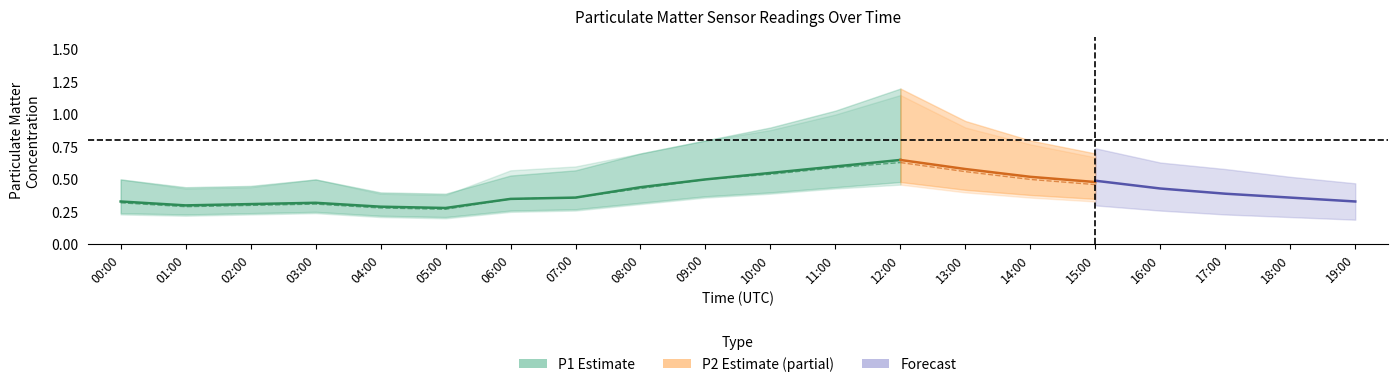

The P2 series shows 0.3 at 03:00. True or false?

True